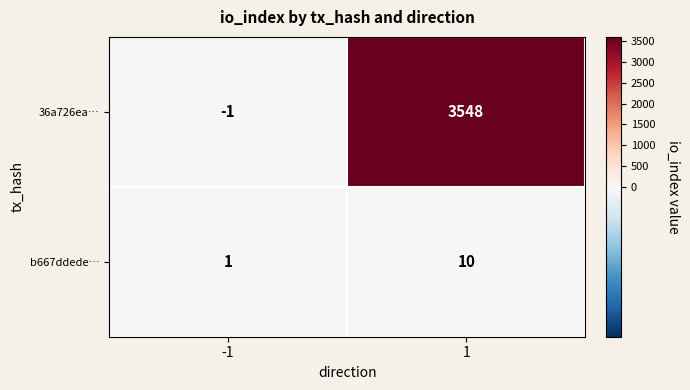

Which series has the largest total across all categories?

36a726ea…